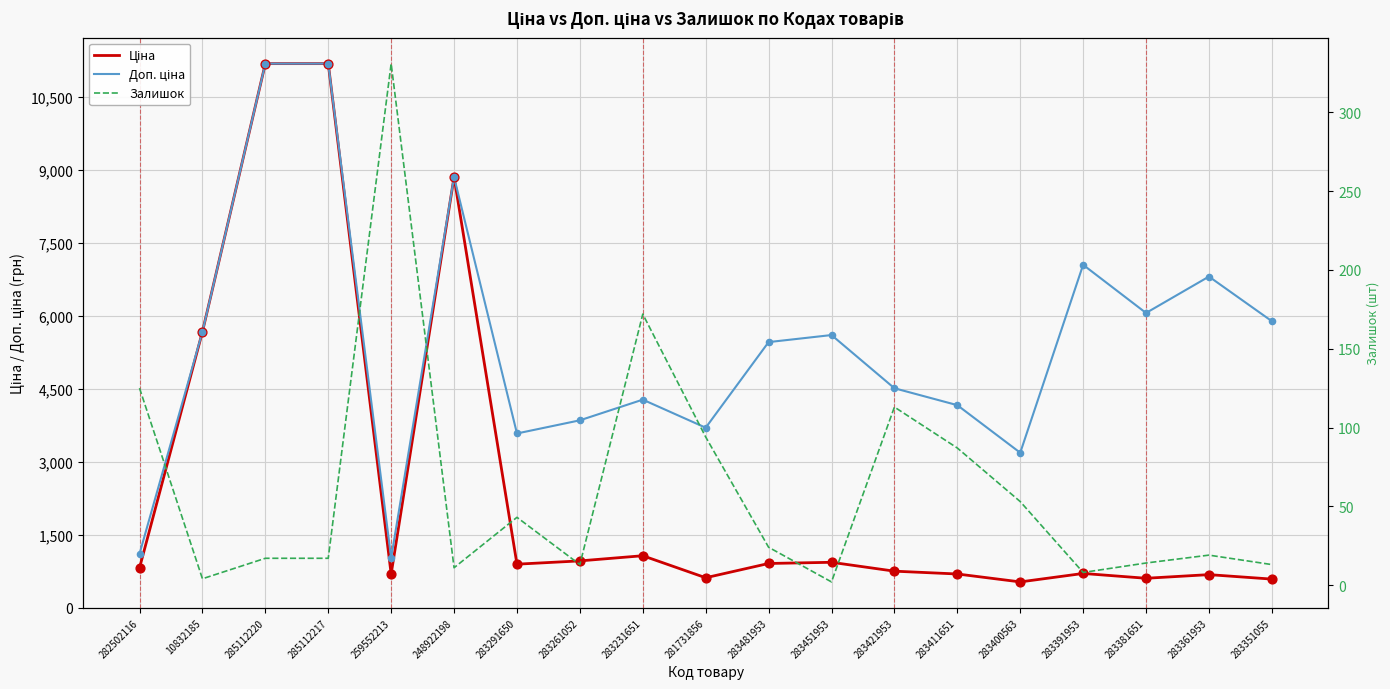

What are all the series names shown in the legend?

Ціна, Доп. ціна, Залишок